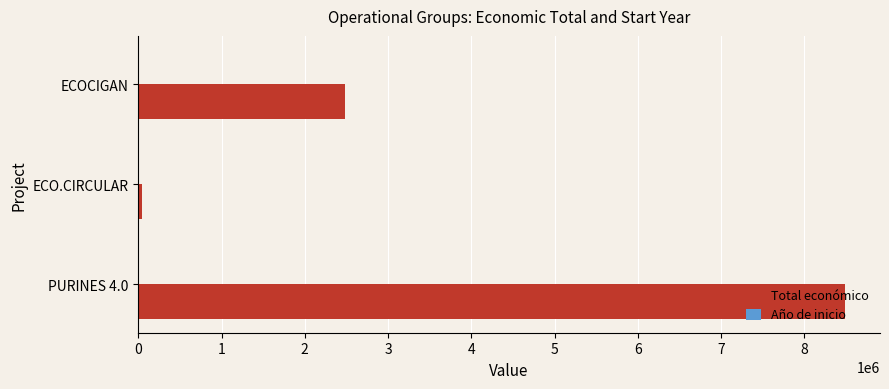

Which category has the highest value across all series?

PURINES 4.0